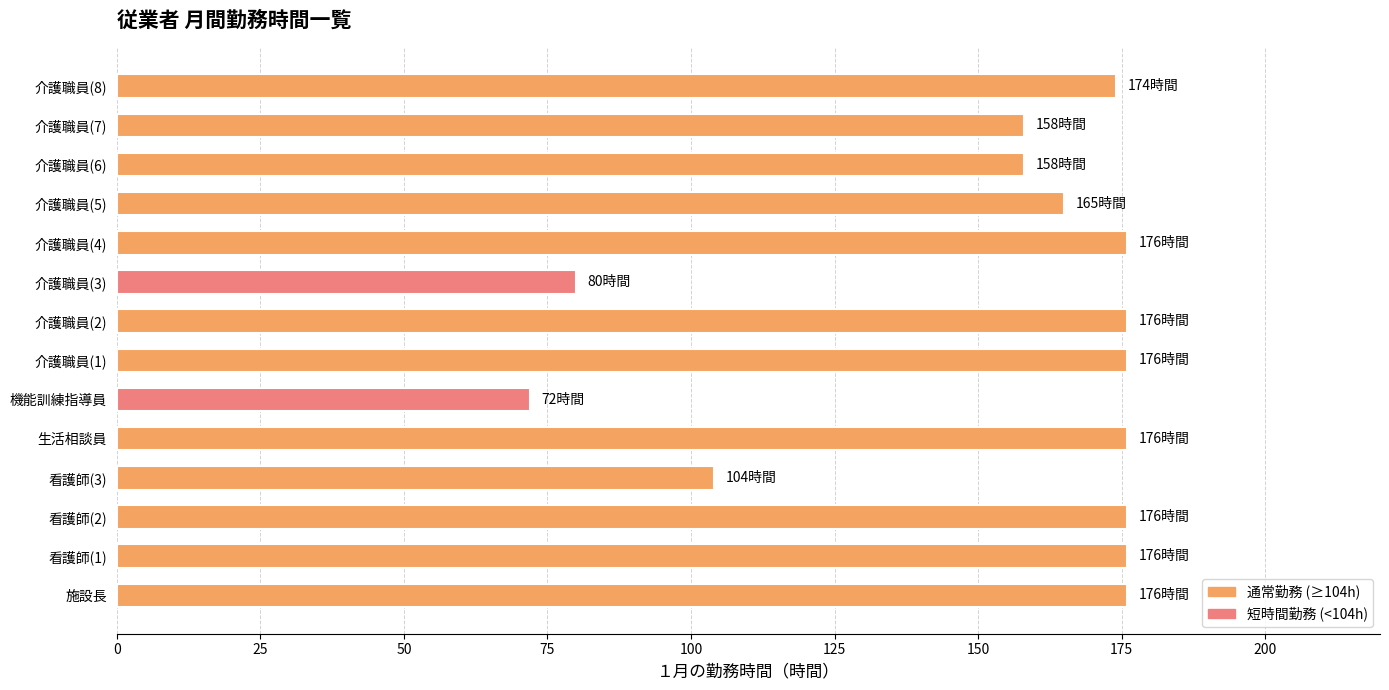

At which category does the chart reach its minimum across all series?

機能訓練指導員